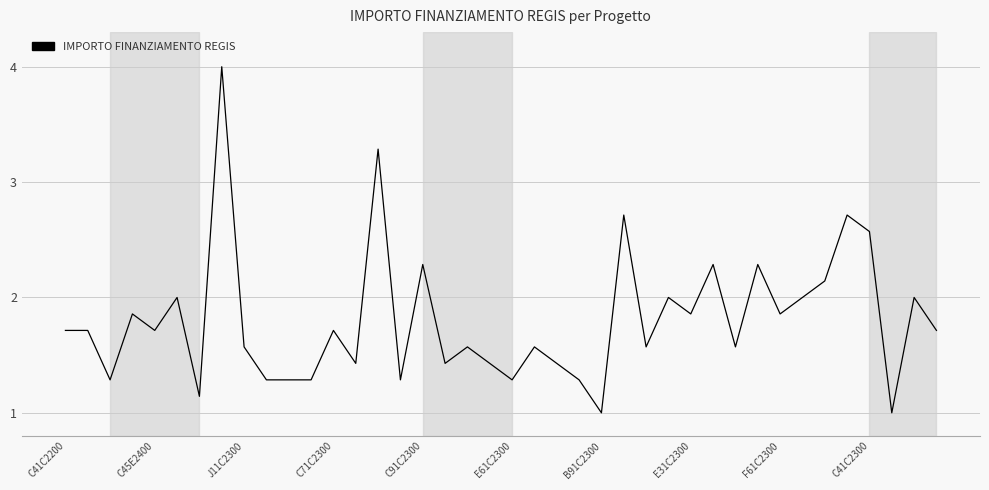

What is the average value?

1.8